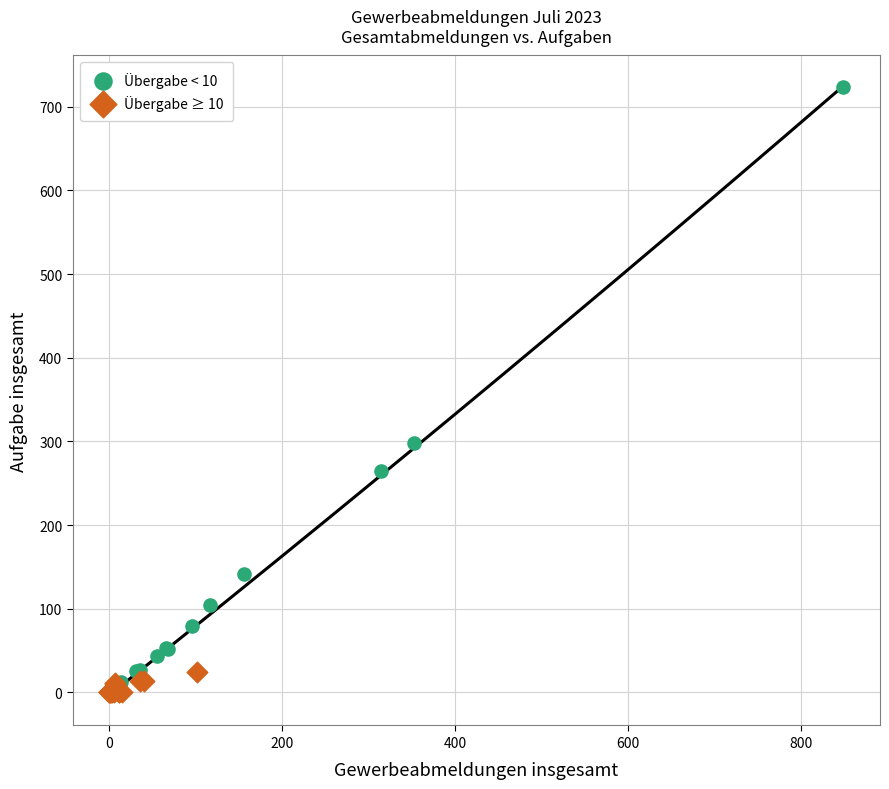

Which series has the widest spread of Y values?

Übergabe < 10